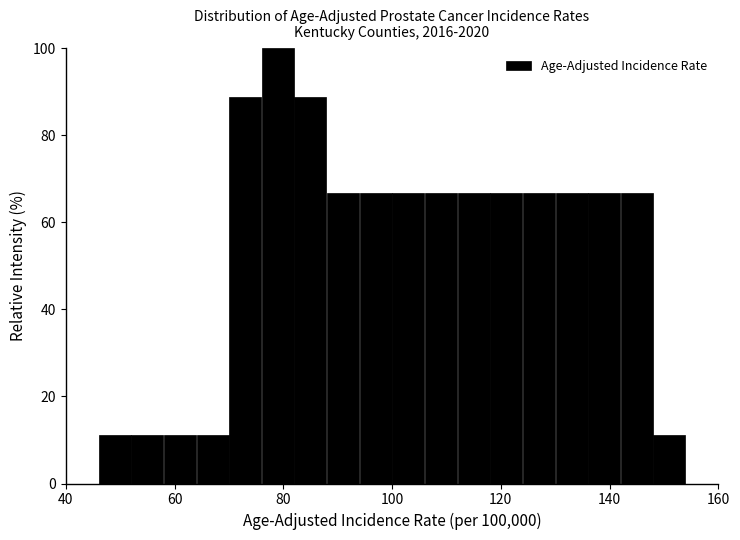

Read against the x-axis, roughly where is the centre of the tallest bar?

80